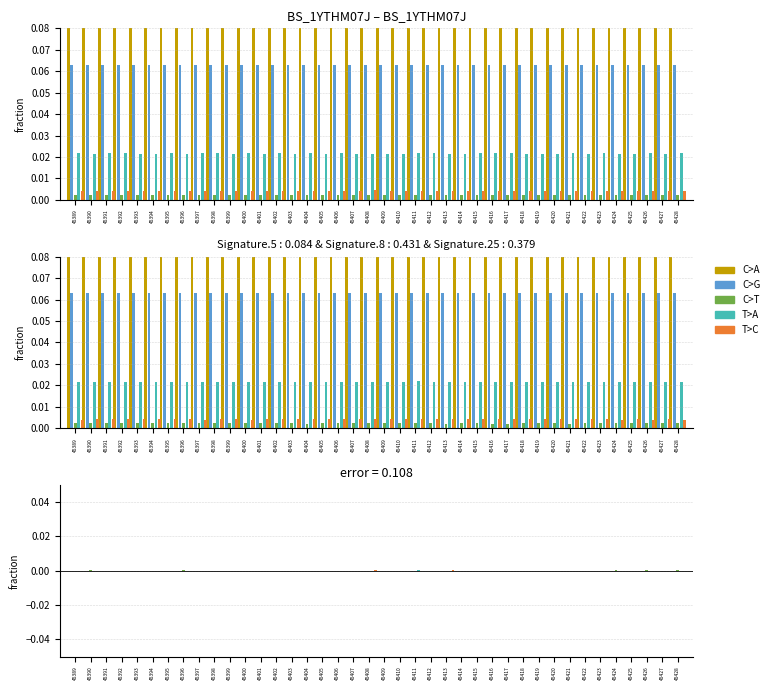

Rank the categories by C>A value from highest to lowest.

45422, 45425, 45405, 45409, 45416, 45408, 45389, 45407, 45403, 45417, 45404, 45390, 45413, 45398, 45394, 45424, 45427, 45414, 45419, 45396, 45421, 45412, 45401, 45420, 45402, 45400, 45406, 45395, 45423, 45410, 45411, 45391, 45392, 45399, 45418, 45393, 45428, 45397, 45426, 45415